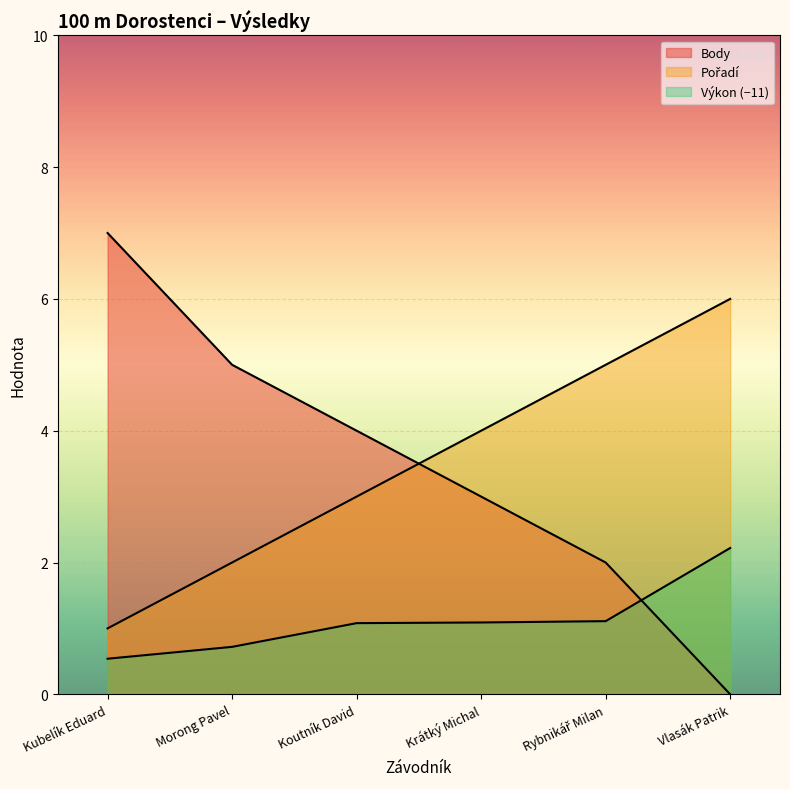

How many Body values are between 2 and 5?

4